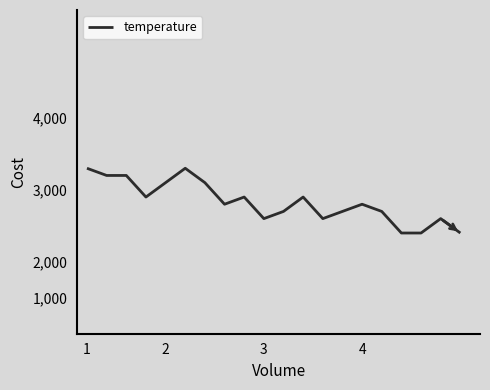

Does the chart display data point markers on the line(s)?

No